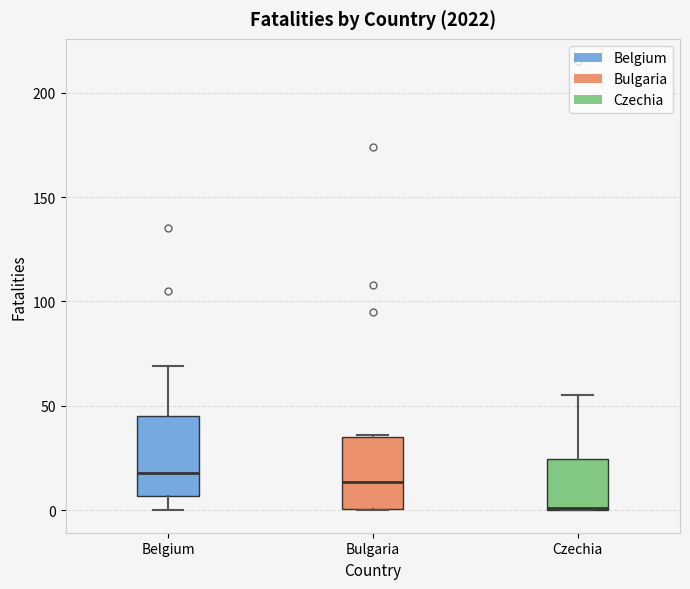

Reading left to right, read every box against the y-axis: the position of its median line, the range the box covers, and the ends of its whiskers. The values are not printed on the chart, so give them approximately, as read against the axis.

Belgium: median 20, box 5 to 45, whiskers 0 to 70
Bulgaria: median 15, box 0 to 35, whiskers 0 to 35
Czechia: median 0, box 0 to 25, whiskers 0 to 55